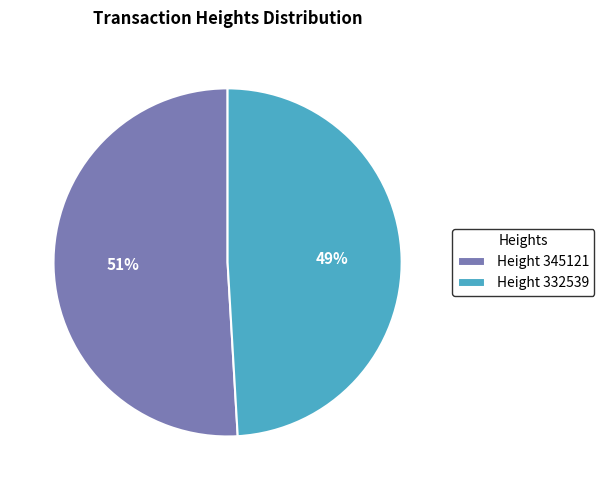

What is the smallest slice in the pie chart?

Height 332539